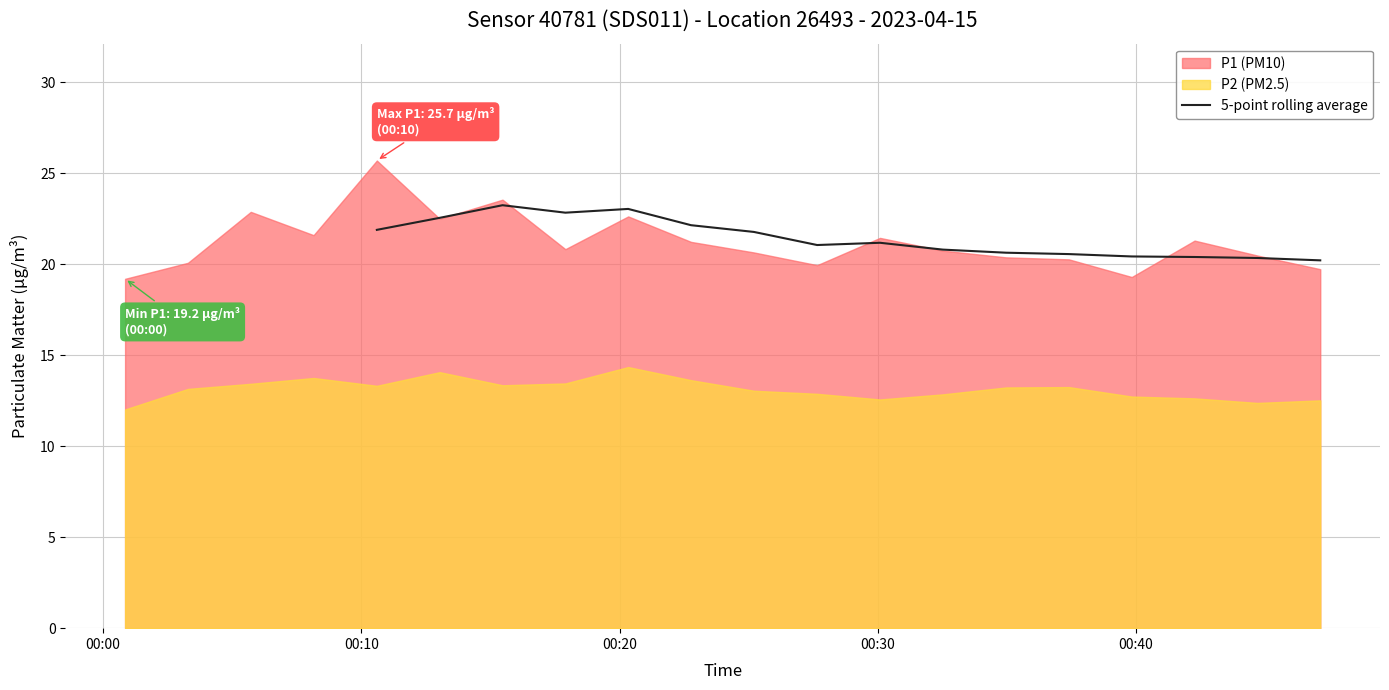

What is the lowest value of the 5-point rolling average series?

20.2